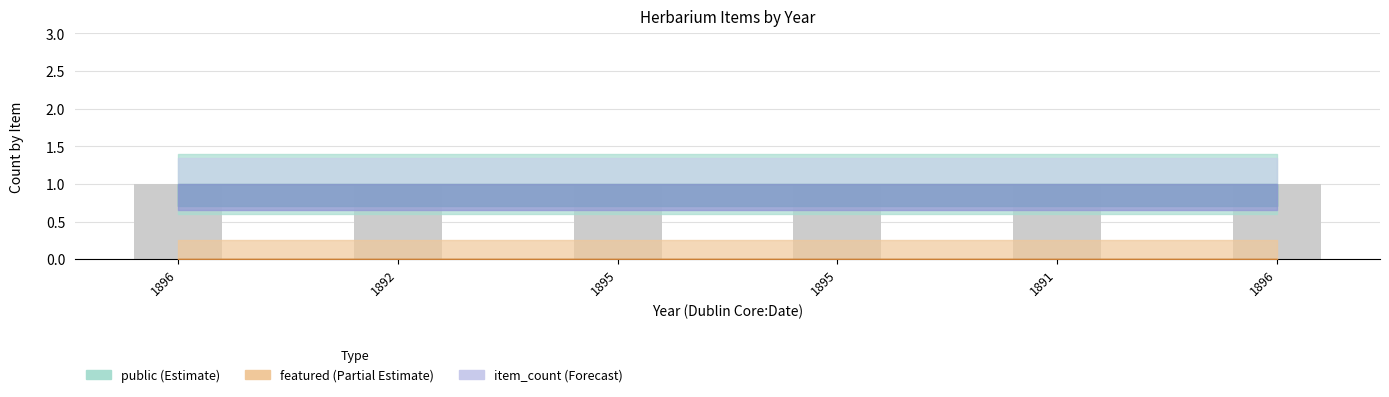

Between 1896 and 1896, which series saw the biggest shift?

public